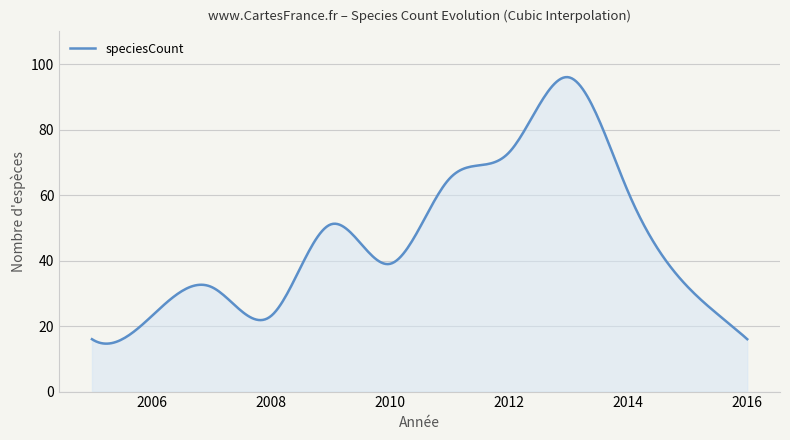

What is the minimum value shown in the chart?

14.6